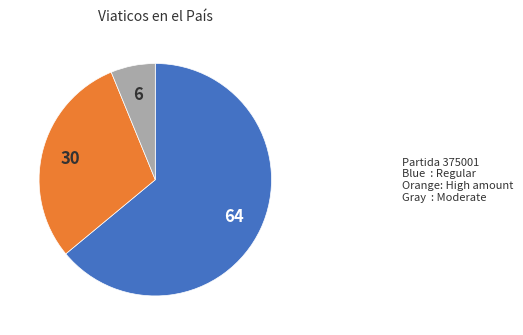

Does Orange account for over 50% of the chart?

No